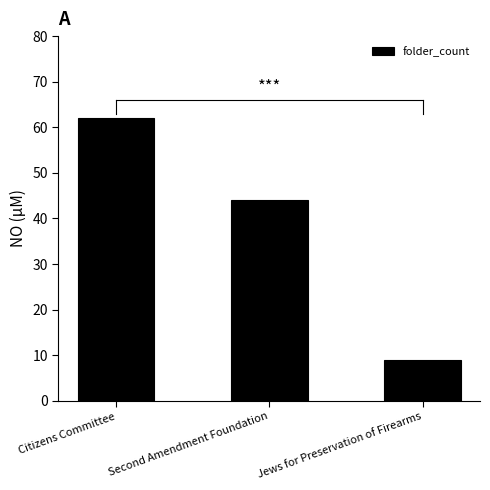

How many categories are shown in the chart?

3